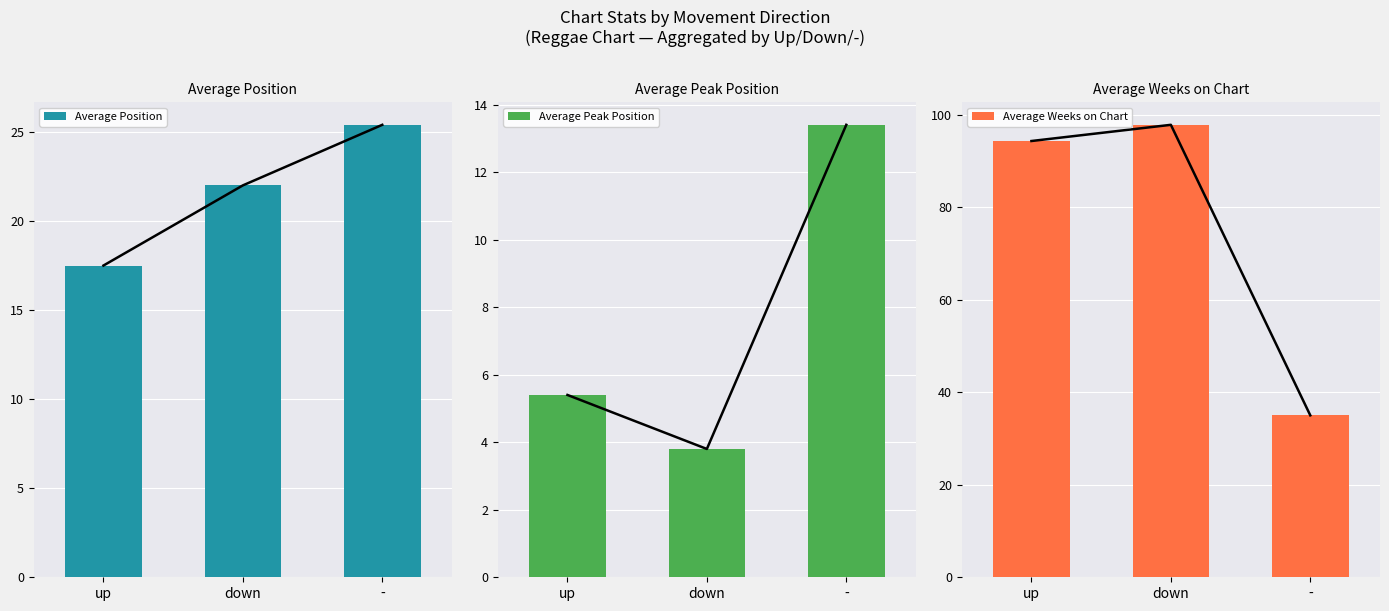

What is the spread (max minus min) of values at up?

88.9